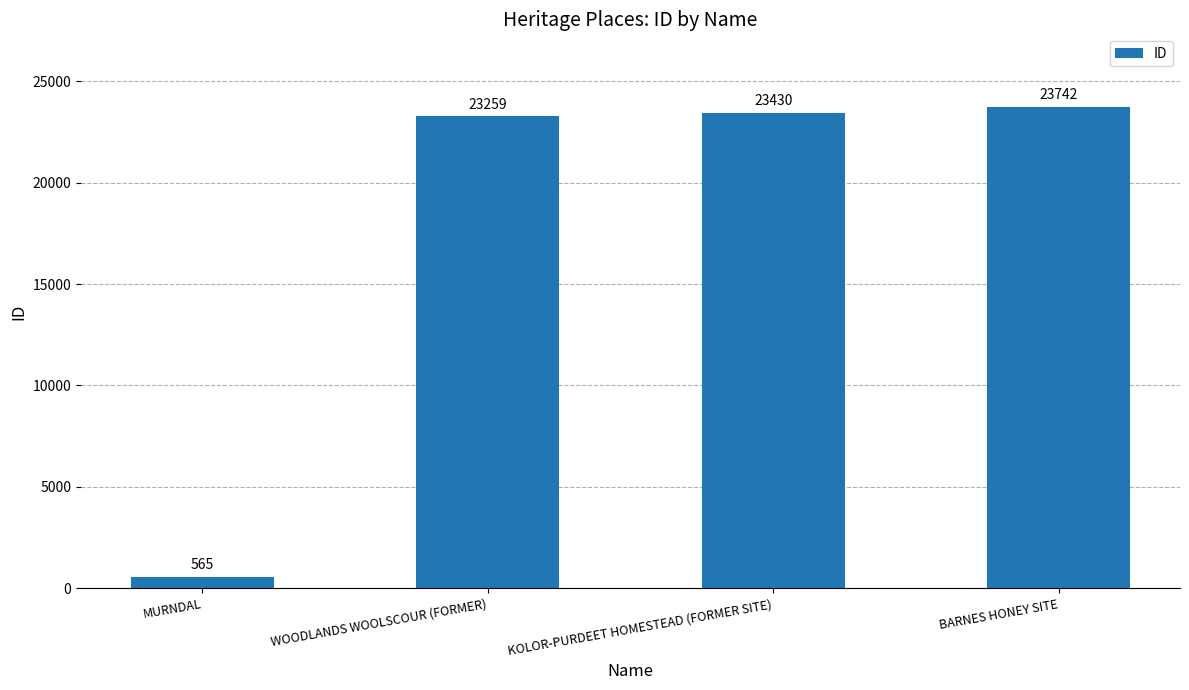

Where is the data nearest to the value 12153?

WOODLANDS WOOLSCOUR (FORMER)